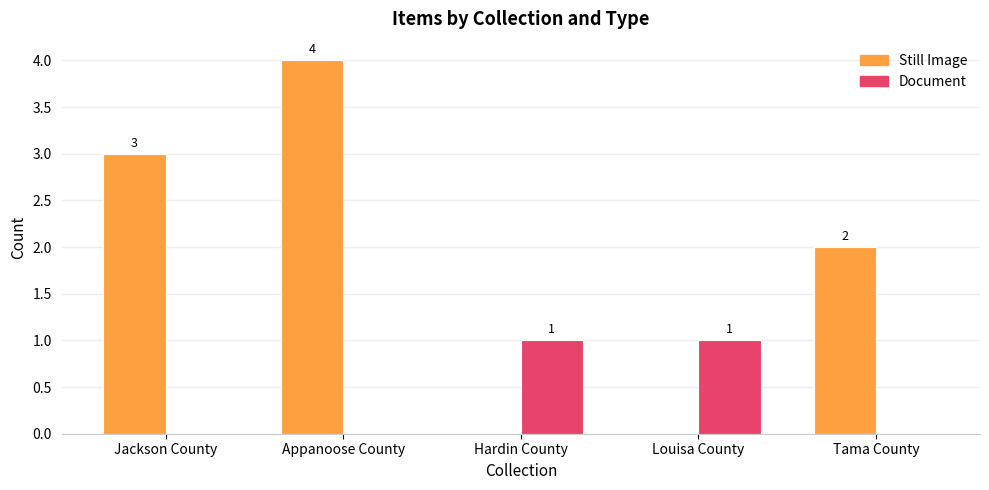

How many Still Image values are between 0 and 3?

4